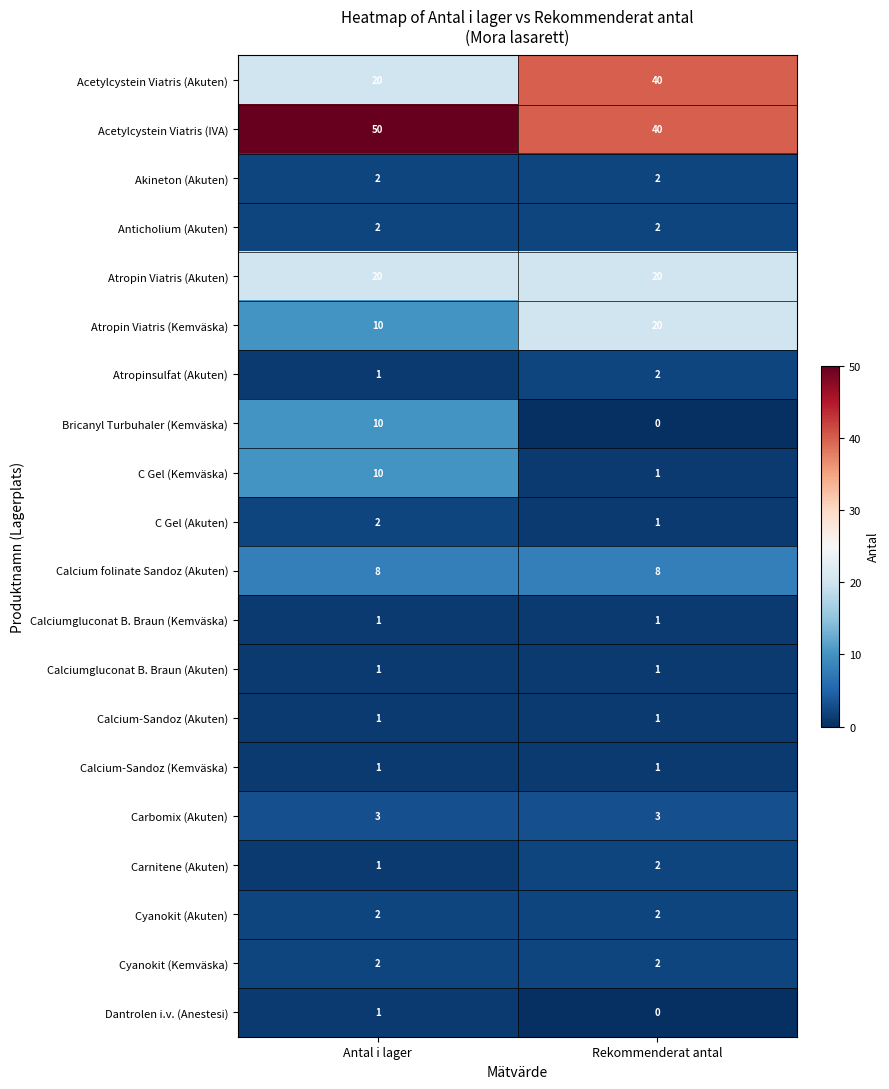

What is the total value across all series at Rekommenderat antal?

149